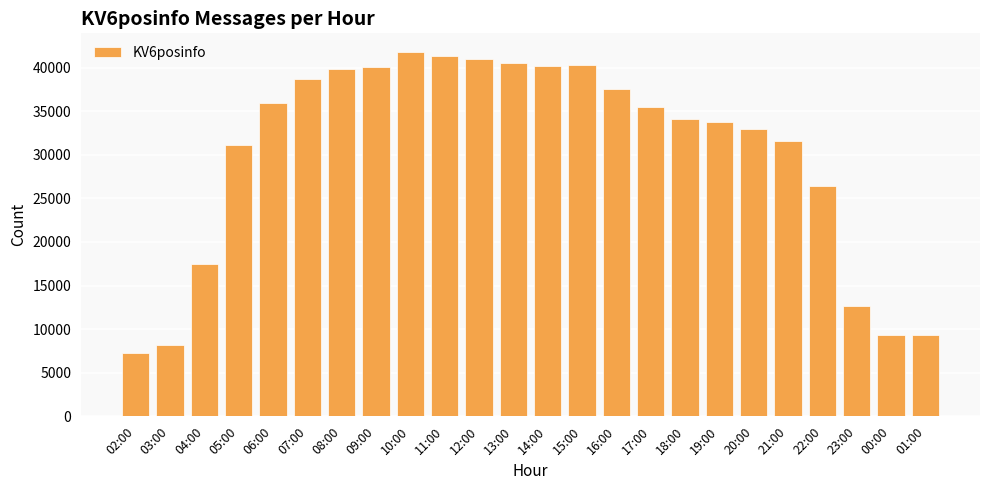

How many bars are there in total?

24